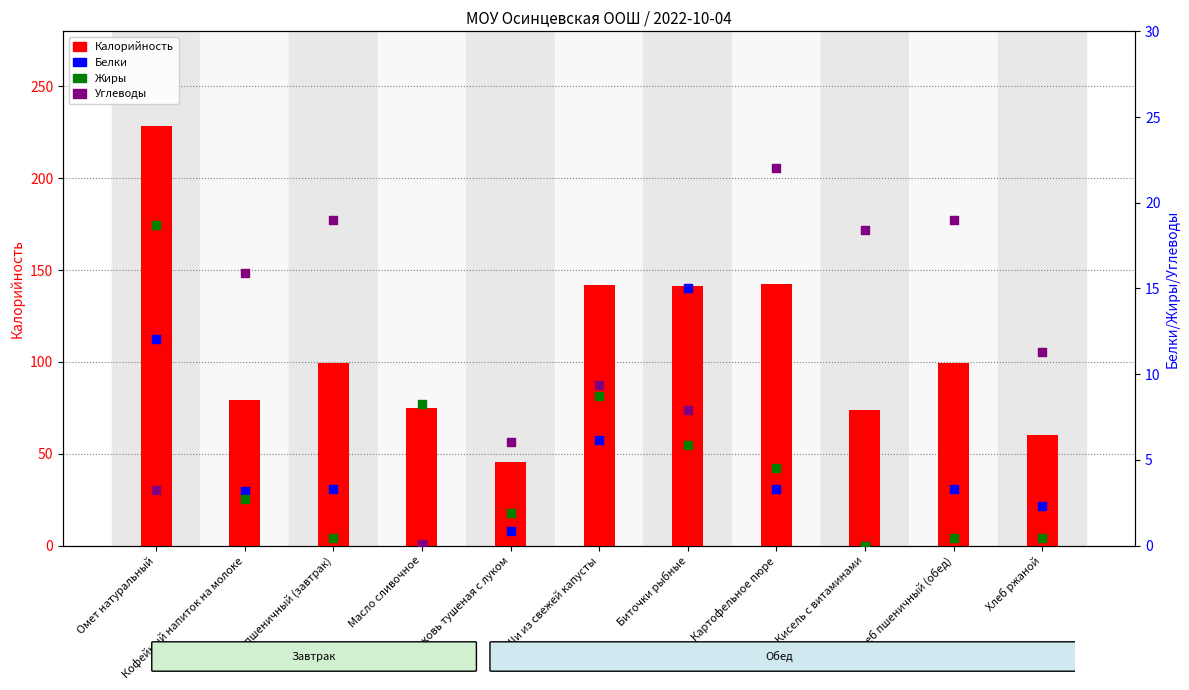

Which series reaches the maximum Y coordinate?

Калорийность